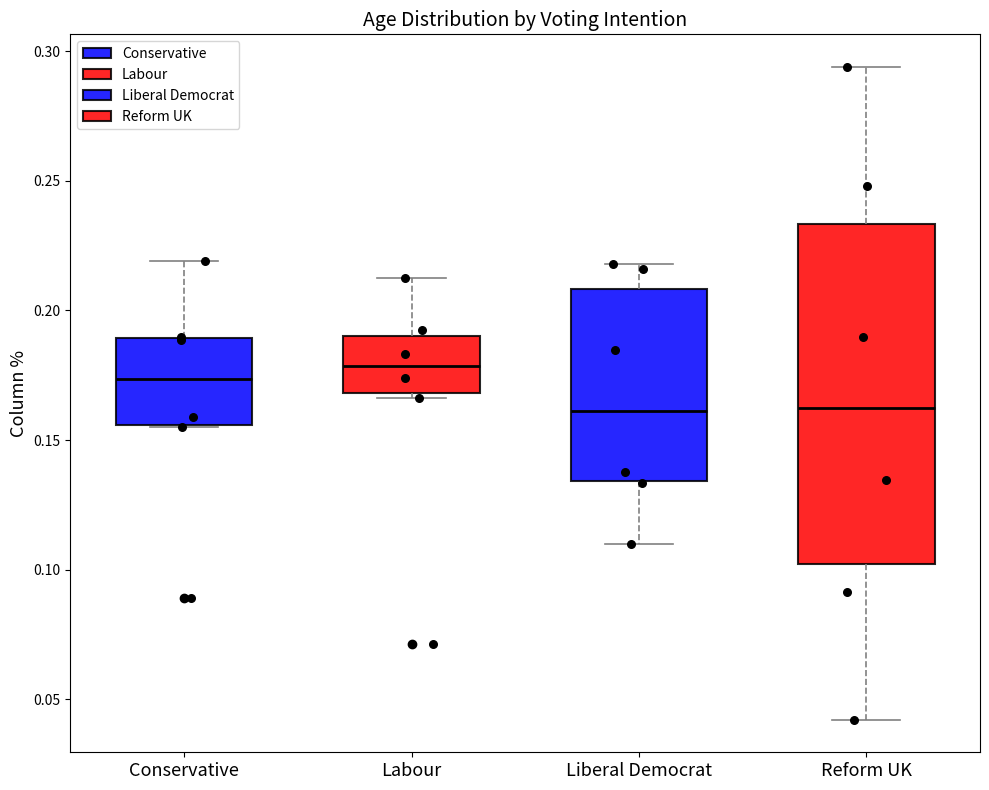

Reading left to right, transcribe this box plot: for each box, give where its median line is, the range the box spans, and where its two whiskers end, as read against the y-axis. The values are not printed on the chart, so give them approximately, as read against the axis.

Conservative: median 0.175, box 0.155 to 0.190, whiskers 0.155 to 0.220
Labour: median 0.180, box 0.170 to 0.190, whiskers 0.165 to 0.215
Liberal Democrat: median 0.160, box 0.135 to 0.210, whiskers 0.110 to 0.220
Reform UK: median 0.160, box 0.100 to 0.235, whiskers 0.040 to 0.295